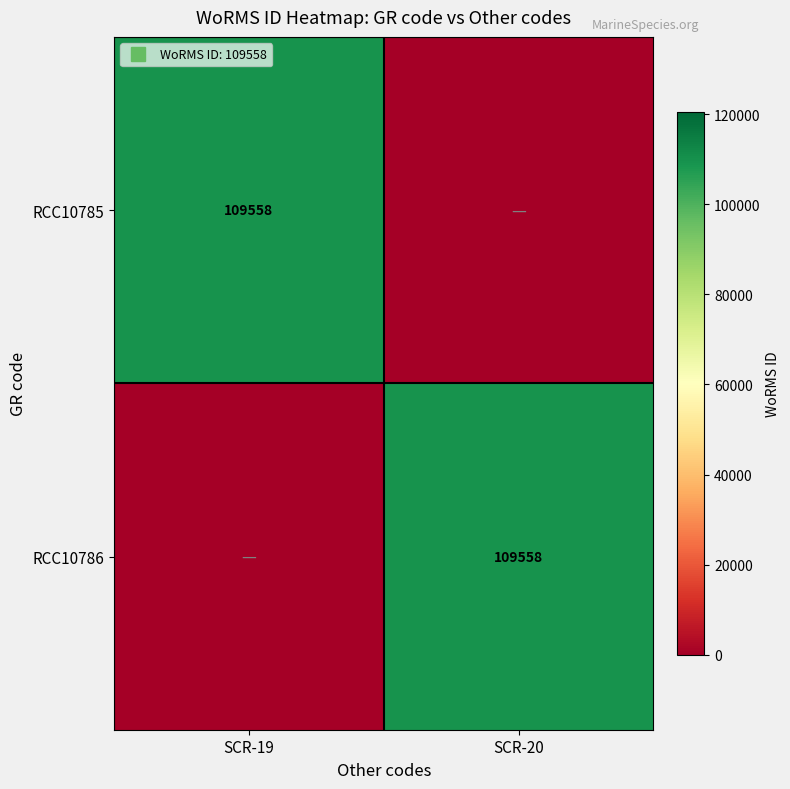

Count the RCC10786 values in the range 0 to 109558.

2